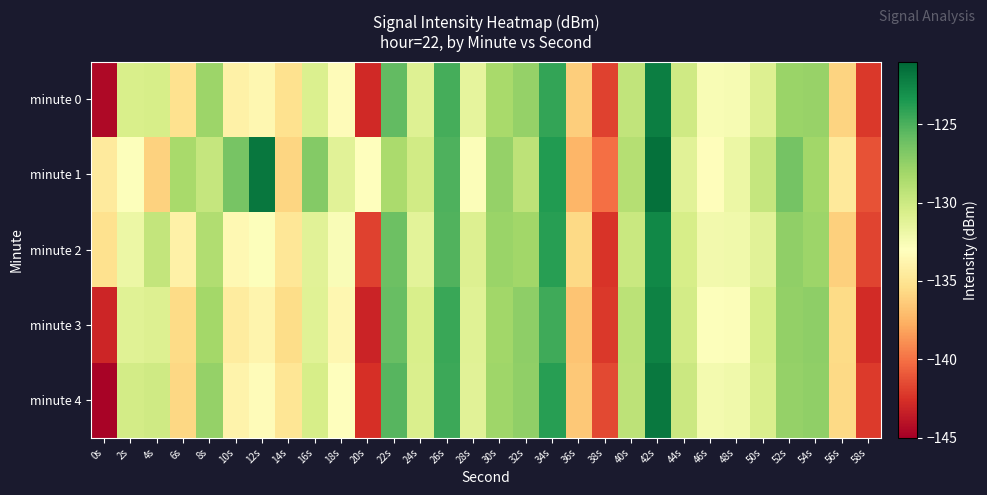

Which series has the widest spread of values?

minute 4